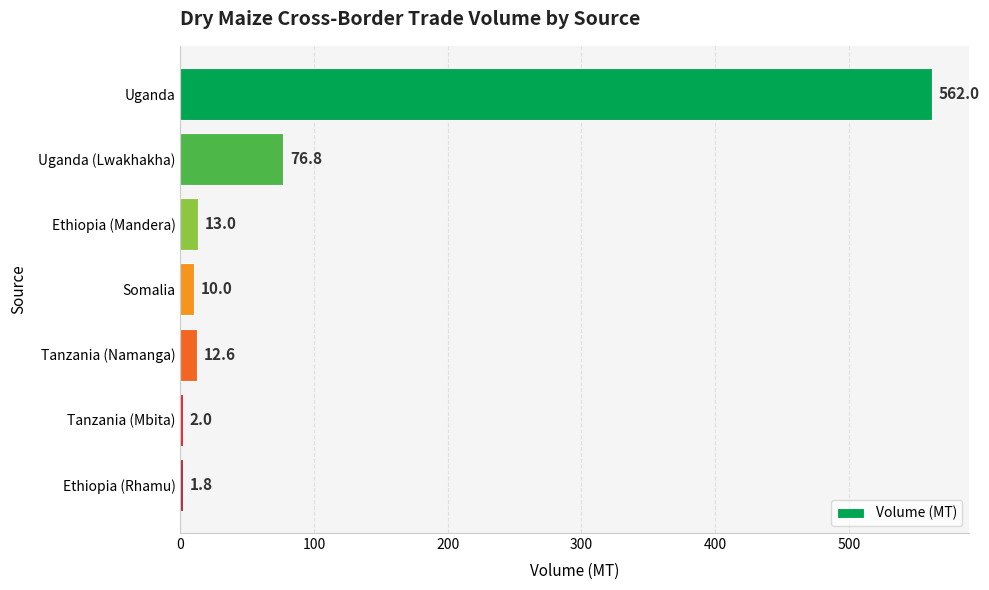

How many values are below 12?

3